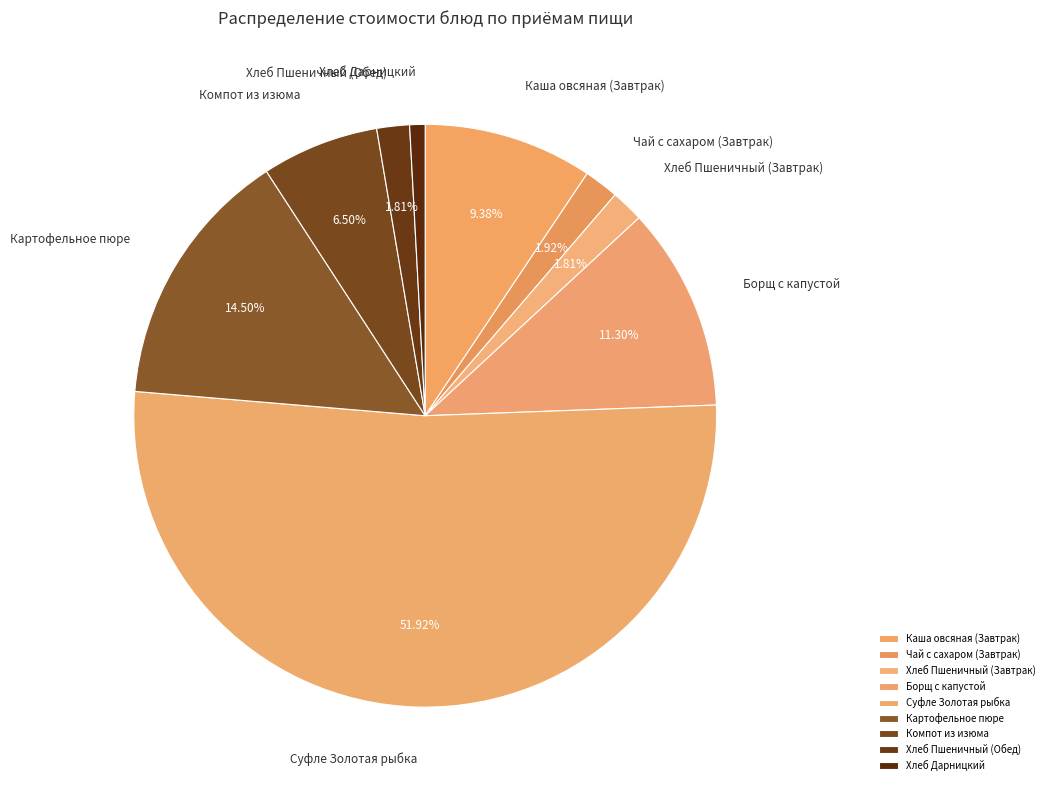

What is the smallest slice in the pie chart?

Хлеб Дарницкий